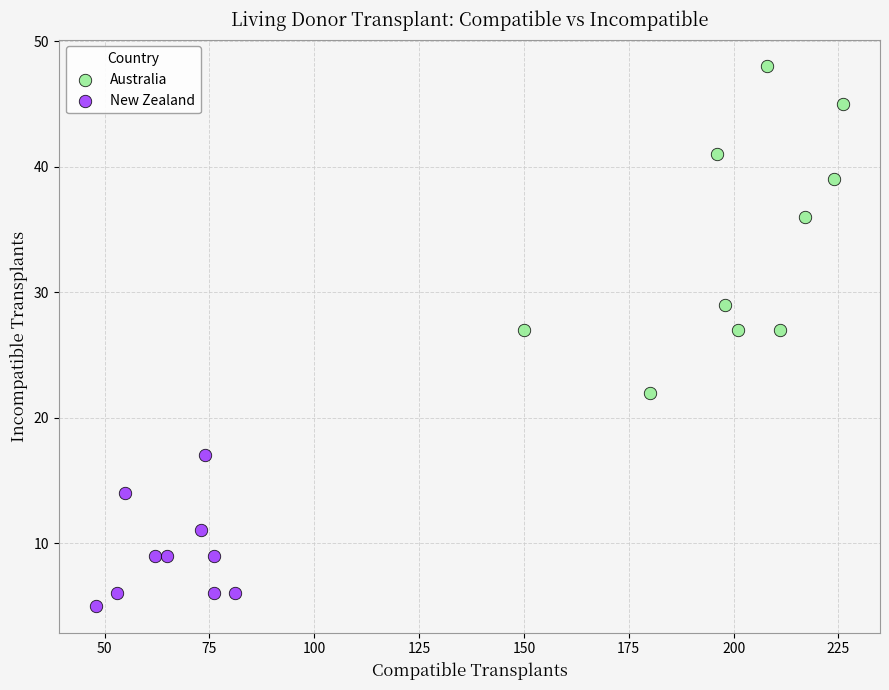

Which series has the largest Y range (max minus min)?

Australia